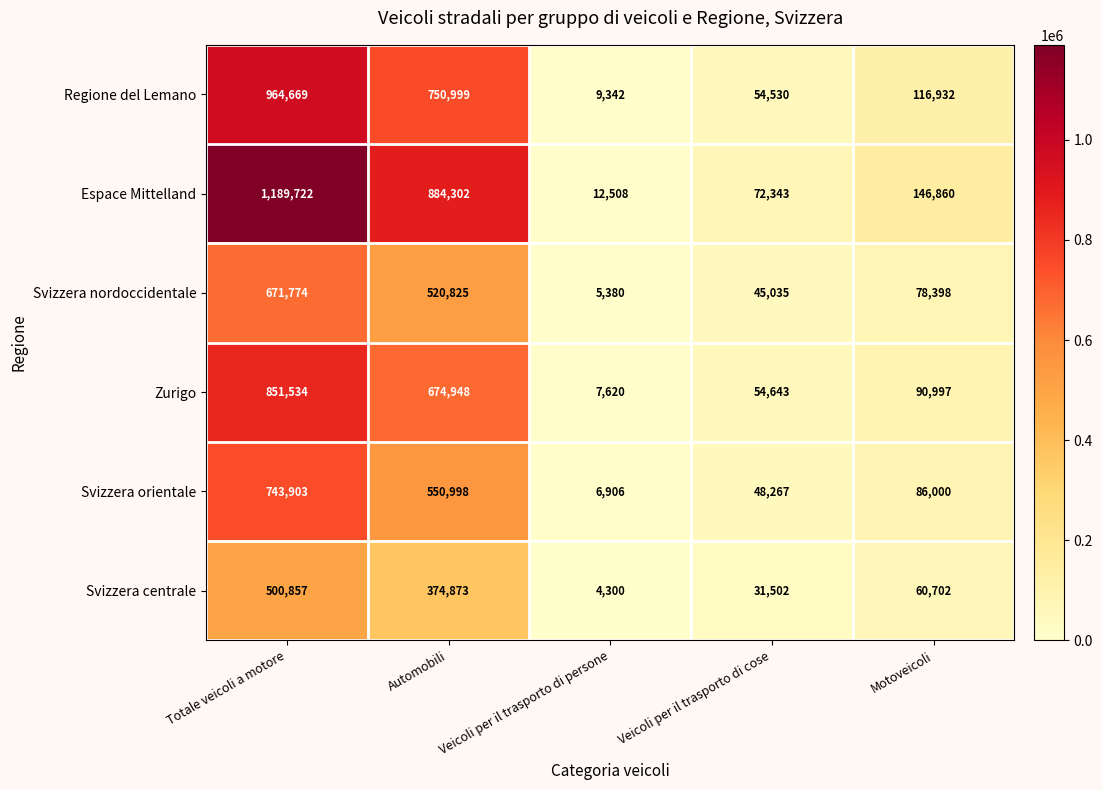

How many data points does each series have?

5